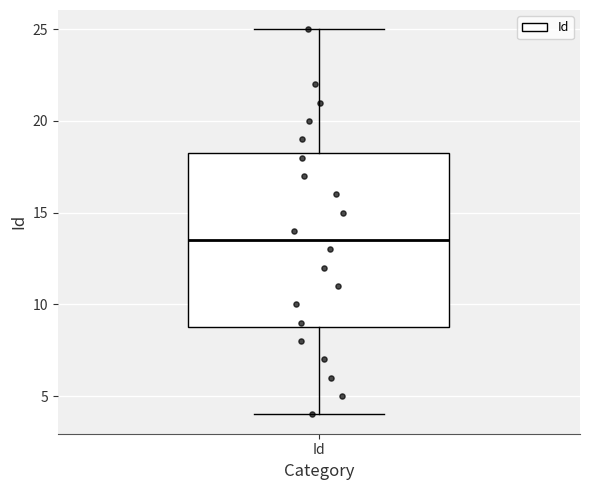

Transcribe this box plot: give where the median line is, the range the box spans, and where the two whiskers end, as read against the y-axis. The values are not printed on the chart, so give them approximately, as read against the axis.

median 13.5, box 9.0 to 18.5, whiskers 4.0 to 25.0